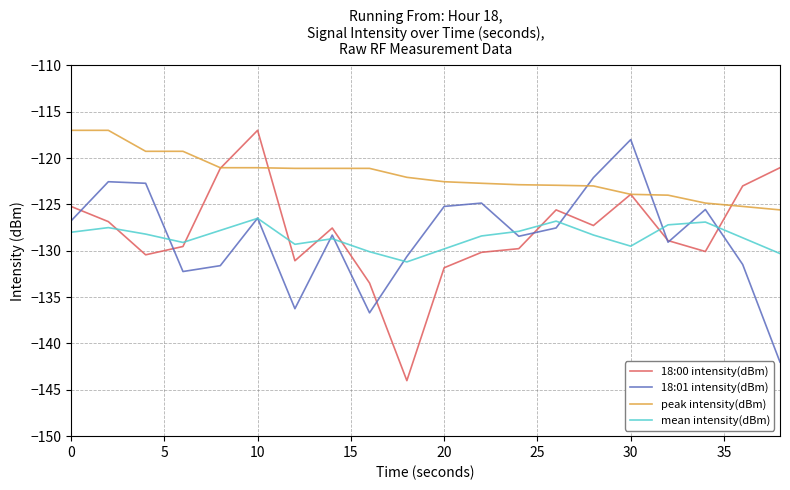

Which series has the largest total across all categories?

peak intensity(dBm)